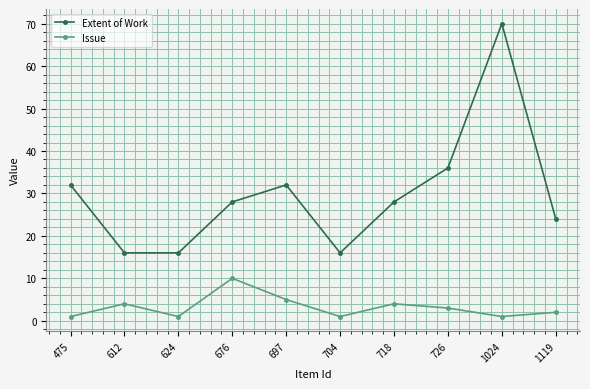

What is the value of the Issue point at the 1st from the left?

1